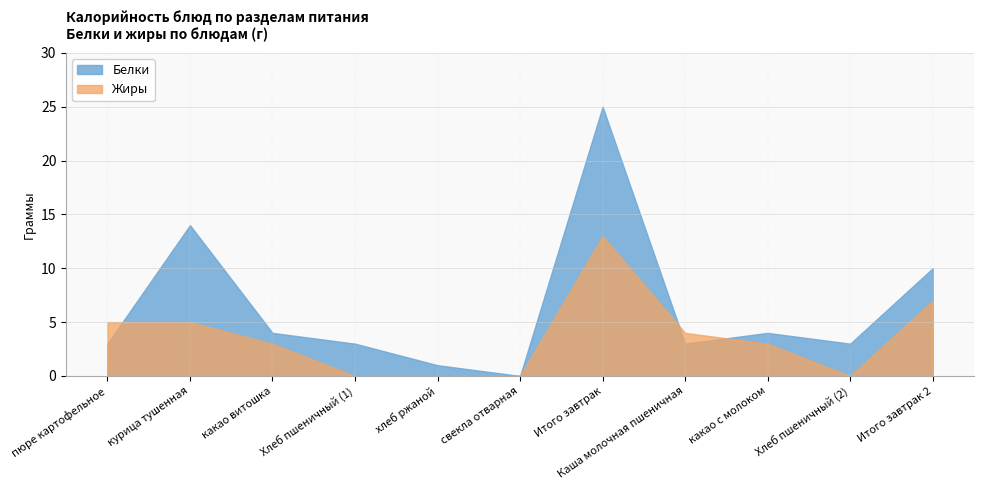

Rank the categories by Жиры value from highest to lowest.

Итого завтрак, Итого завтрак 2, пюре картофельное, курица тушенная, Каша молочная пшеничная, какао витошка, какао с молоком, Хлеб пшеничный (1), хлеб ржаной, свекла отварная, Хлеб пшеничный (2)